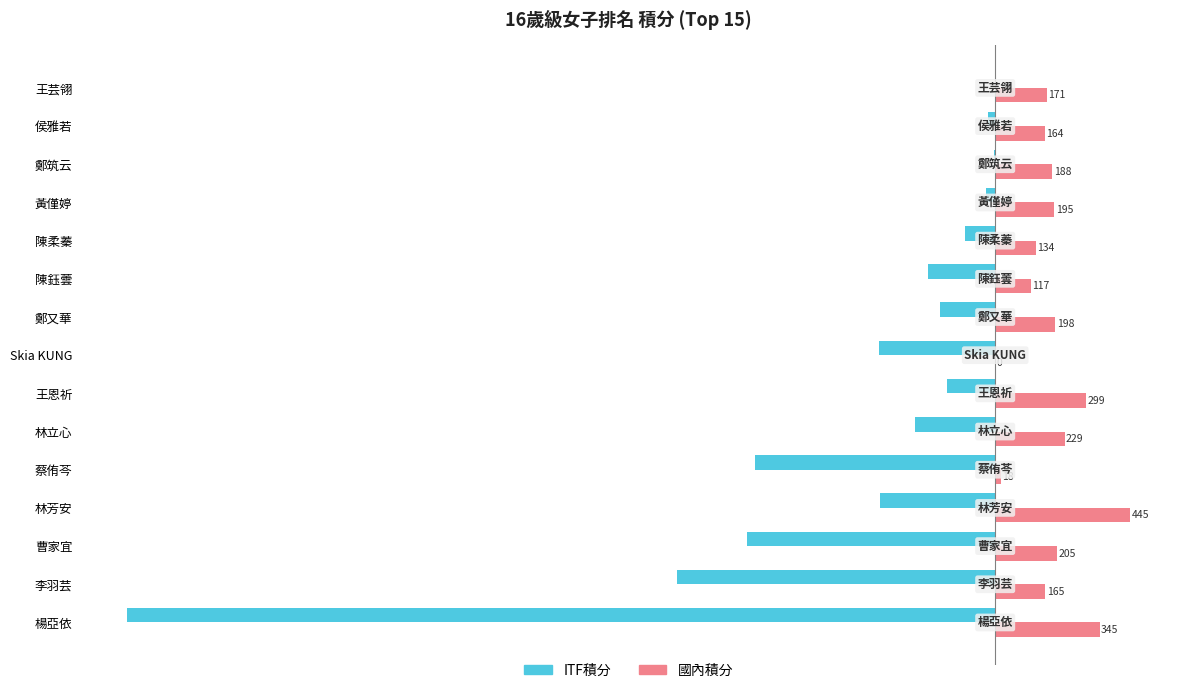

Which series has the widest spread of values?

ITF積分